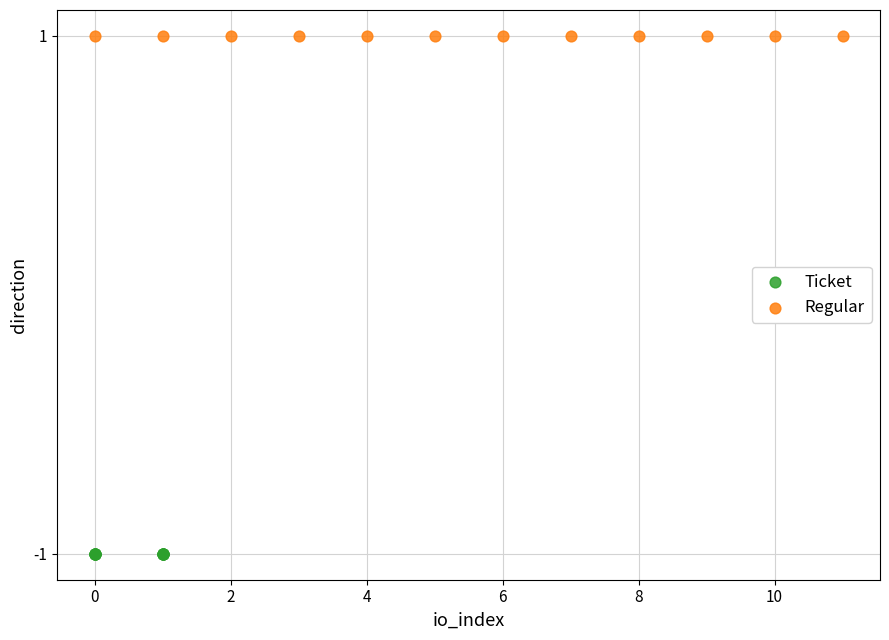

Which series reaches the maximum Y coordinate?

Regular